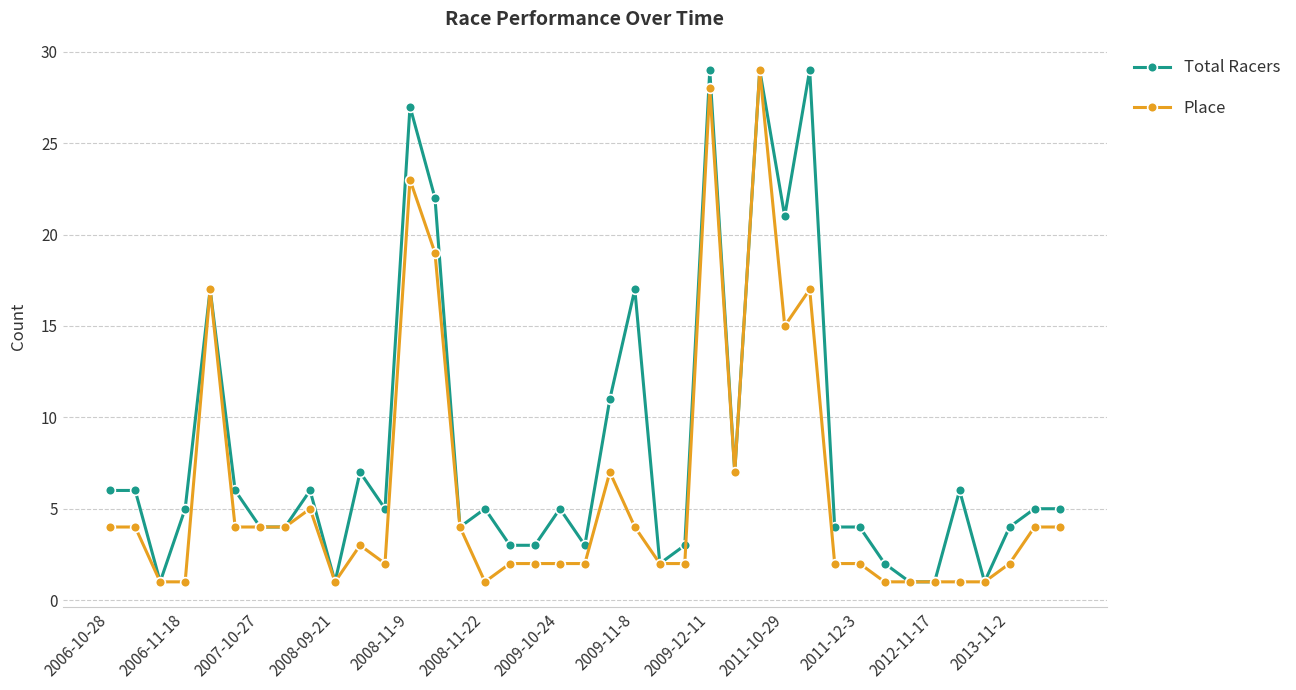

How many series are shown in this chart?

2